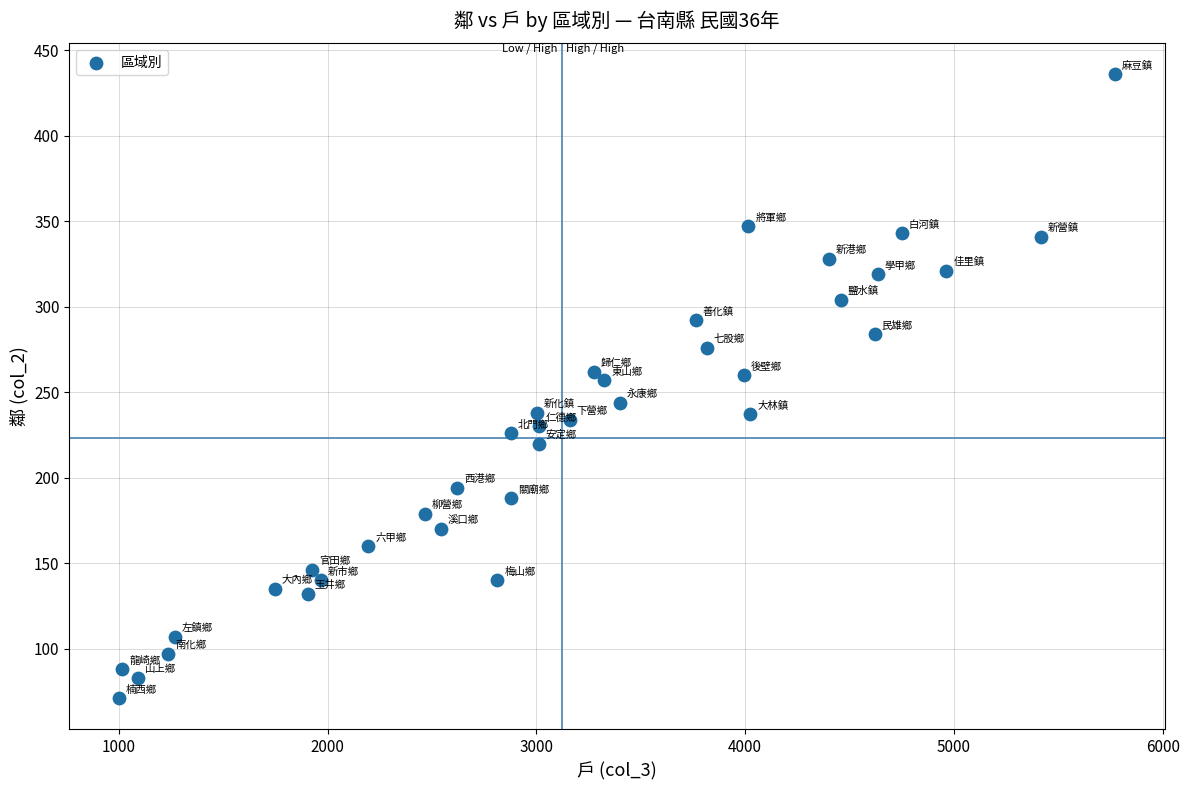

What is the range of X values (max minus min)?

4771